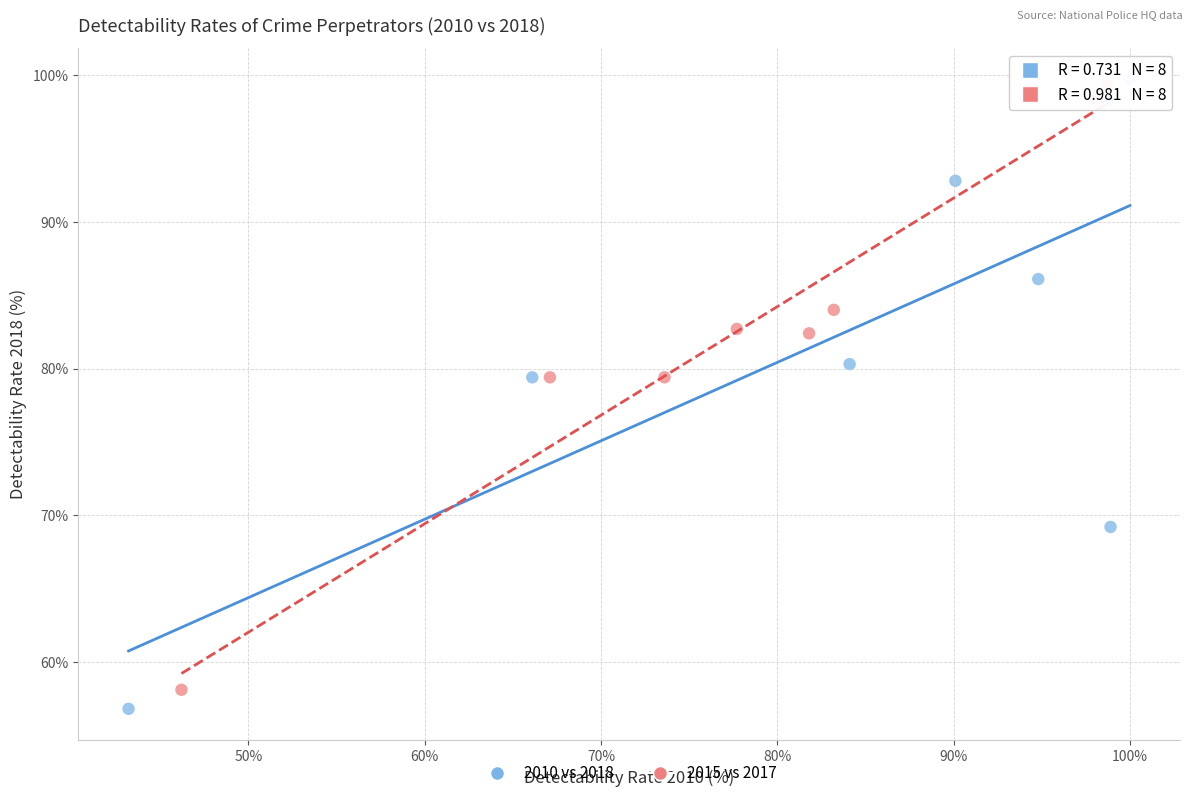

Which series has the largest Y range (max minus min)?

2010 vs 2018